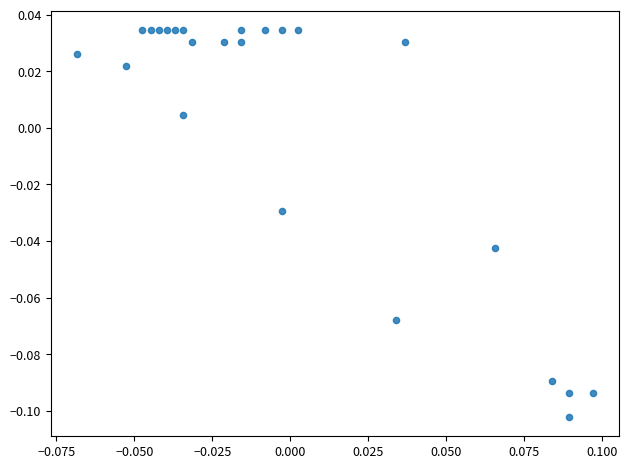

How many data points are displayed?

24